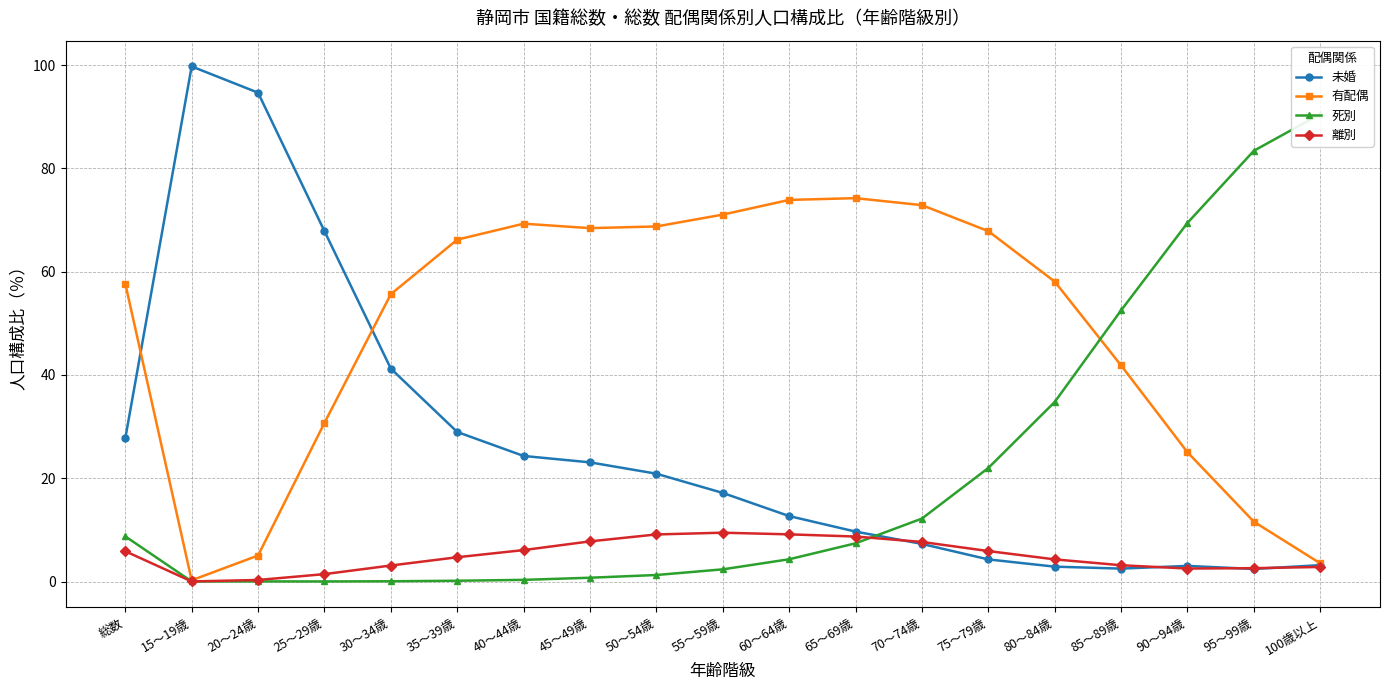

The 有配偶 series shows 0.1 at 15～19歳. True or false?

False